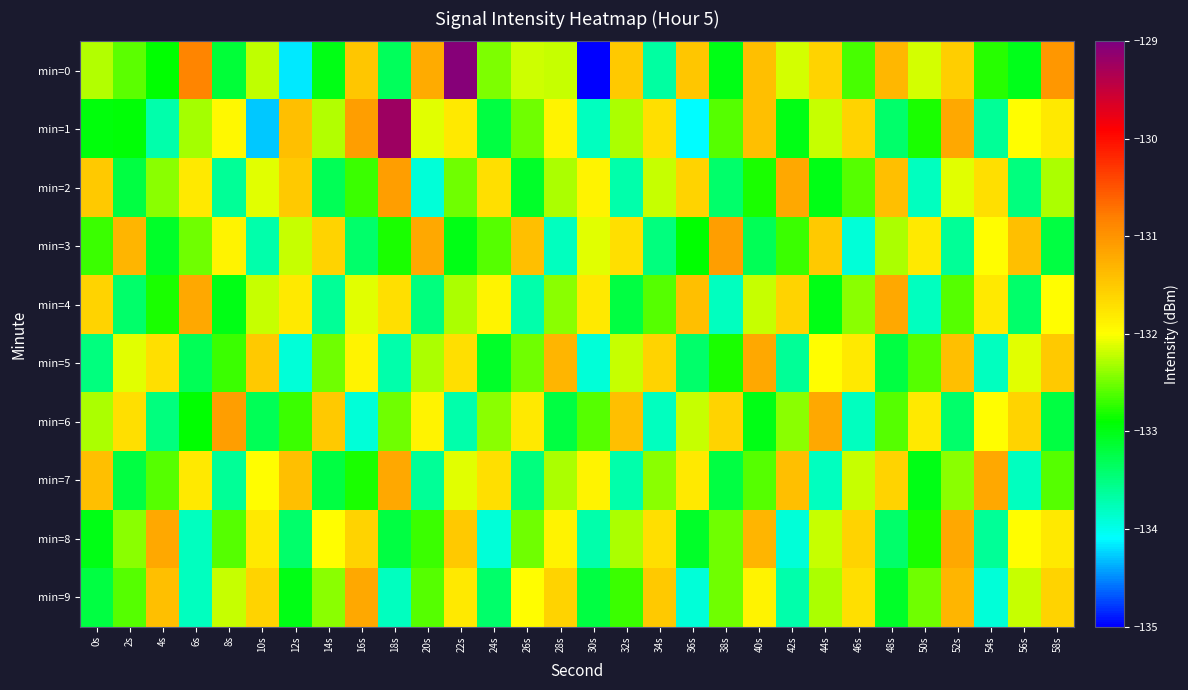

Reading left to right, transcribe all the data shown in this chart.

min=0: 0s=-132.3	2s=-132.6	4s=-132.9	6s=-130.9	8s=-133.2	10s=-132.2	12s=-134.2	14s=-133.0	16s=-131.5	18s=-133.3	20s=-131.2	22s=-129.1	24s=-132.5	26s=-132.2	28s=-132.2	30s=-135.0	32s=-131.5	34s=-133.6	36s=-131.5	38s=-133.0	40s=-131.4	42s=-132.2	44s=-131.6	46s=-132.6	48s=-131.3	50s=-132.1	52s=-131.5	54s=-132.8	56s=-133.0	58s=-131.0
min=1: 0s=-133.0	2s=-132.9	4s=-133.7	6s=-132.3	8s=-131.9	10s=-134.3	12s=-131.4	14s=-132.3	16s=-131.1	18s=-129.2	20s=-132.1	22s=-131.8	24s=-133.2	26s=-132.5	28s=-131.9	30s=-133.8	32s=-132.3	34s=-131.7	36s=-134.1	38s=-132.6	40s=-131.4	42s=-133.0	44s=-132.2	46s=-131.6	48s=-133.4	50s=-132.8	52s=-131.2	54s=-133.6	56s=-132.0	58s=-131.8
min=2: 0s=-131.5	2s=-133.2	4s=-132.4	6s=-131.8	8s=-133.6	10s=-132.1	12s=-131.5	14s=-133.3	16s=-132.7	18s=-131.1	20s=-133.9	22s=-132.5	24s=-131.7	26s=-133.1	28s=-132.3	30s=-131.9	32s=-133.7	34s=-132.2	36s=-131.6	38s=-133.4	40s=-132.8	42s=-131.2	44s=-133.0	46s=-132.6	48s=-131.4	50s=-133.8	52s=-132.1	54s=-131.7	56s=-133.5	58s=-132.3
min=3: 0s=-132.7	2s=-131.3	4s=-133.1	6s=-132.5	8s=-131.9	10s=-133.7	12s=-132.2	14s=-131.6	16s=-133.4	18s=-132.8	20s=-131.2	22s=-133.0	24s=-132.6	26s=-131.4	28s=-133.8	30s=-132.1	32s=-131.7	34s=-133.5	36s=-132.9	38s=-131.1	40s=-133.3	42s=-132.7	44s=-131.5	46s=-133.9	48s=-132.3	50s=-131.8	52s=-133.6	54s=-132.0	56s=-131.4	58s=-133.2
min=4: 0s=-131.6	2s=-133.4	4s=-132.8	6s=-131.2	8s=-133.0	10s=-132.2	12s=-131.8	14s=-133.6	16s=-132.1	18s=-131.7	20s=-133.5	22s=-132.3	24s=-131.9	26s=-133.7	28s=-132.4	30s=-131.8	32s=-133.2	34s=-132.6	36s=-131.4	38s=-133.8	40s=-132.2	42s=-131.6	44s=-133.0	46s=-132.4	48s=-131.2	50s=-133.8	52s=-132.6	54s=-131.8	56s=-133.4	58s=-132.0
min=5: 0s=-133.5	2s=-132.1	4s=-131.7	6s=-133.3	8s=-132.7	10s=-131.5	12s=-133.9	14s=-132.5	16s=-131.9	18s=-133.7	20s=-132.3	22s=-131.7	24s=-133.1	26s=-132.5	28s=-131.3	30s=-133.9	32s=-132.2	34s=-131.6	36s=-133.4	38s=-132.8	40s=-131.2	42s=-133.6	44s=-132.0	46s=-131.8	48s=-133.2	50s=-132.6	52s=-131.4	54s=-133.8	56s=-132.1	58s=-131.5
min=6: 0s=-132.3	2s=-131.7	4s=-133.5	6s=-132.9	8s=-131.1	10s=-133.3	12s=-132.7	14s=-131.5	16s=-133.9	18s=-132.5	20s=-131.9	22s=-133.7	24s=-132.4	26s=-131.8	28s=-133.2	30s=-132.6	32s=-131.4	34s=-133.8	36s=-132.2	38s=-131.6	40s=-133.0	42s=-132.4	44s=-131.2	46s=-133.8	48s=-132.6	50s=-131.8	52s=-133.4	54s=-132.0	56s=-131.6	58s=-133.2
min=7: 0s=-131.4	2s=-133.2	4s=-132.6	6s=-131.8	8s=-133.6	10s=-132.0	12s=-131.4	14s=-133.2	16s=-132.8	18s=-131.2	20s=-133.6	22s=-132.1	24s=-131.7	26s=-133.5	28s=-132.3	30s=-131.9	32s=-133.7	34s=-132.4	36s=-131.8	38s=-133.2	40s=-132.6	42s=-131.4	44s=-133.8	46s=-132.2	48s=-131.6	50s=-133.0	52s=-132.4	54s=-131.2	56s=-133.8	58s=-132.6
min=8: 0s=-133.0	2s=-132.4	4s=-131.2	6s=-133.8	8s=-132.6	10s=-131.8	12s=-133.4	14s=-132.0	16s=-131.6	18s=-133.2	20s=-132.7	22s=-131.5	24s=-133.9	26s=-132.5	28s=-131.9	30s=-133.7	32s=-132.3	34s=-131.7	36s=-133.1	38s=-132.5	40s=-131.3	42s=-133.9	44s=-132.2	46s=-131.6	48s=-133.4	50s=-132.8	52s=-131.2	54s=-133.6	56s=-132.0	58s=-131.8
min=9: 0s=-133.2	2s=-132.6	4s=-131.4	6s=-133.8	8s=-132.2	10s=-131.6	12s=-133.0	14s=-132.4	16s=-131.2	18s=-133.8	20s=-132.6	22s=-131.8	24s=-133.4	26s=-132.0	28s=-131.6	30s=-133.2	32s=-132.7	34s=-131.5	36s=-133.9	38s=-132.5	40s=-131.9	42s=-133.7	44s=-132.3	46s=-131.7	48s=-133.1	50s=-132.5	52s=-131.3	54s=-133.9	56s=-132.2	58s=-131.6